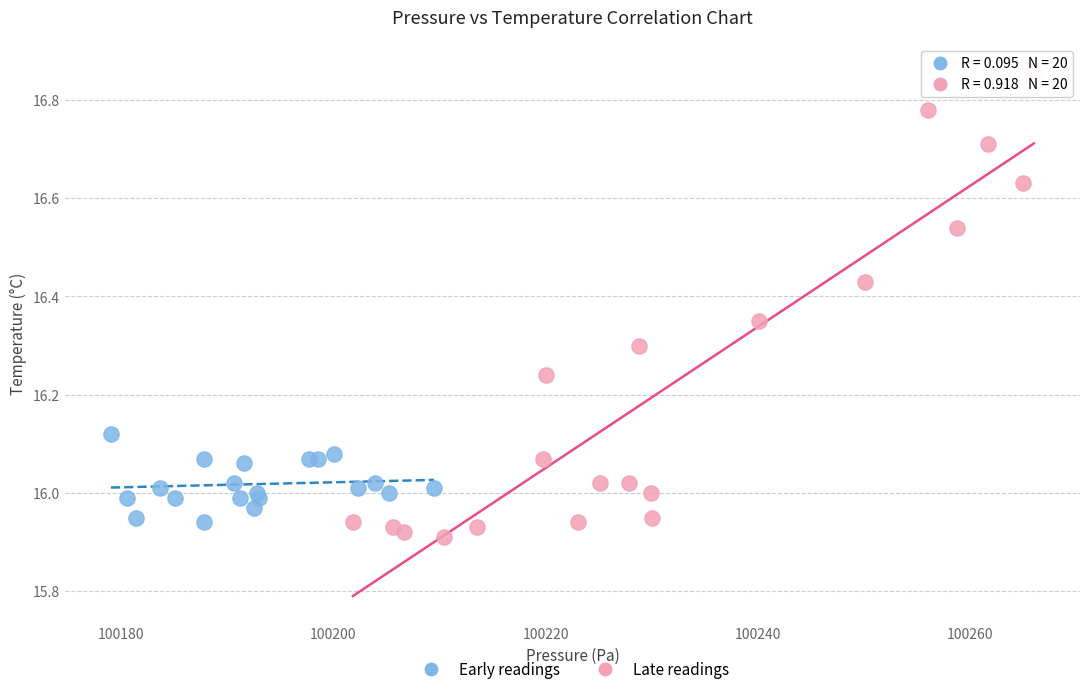

Which series has the largest Y range (max minus min)?

Late readings